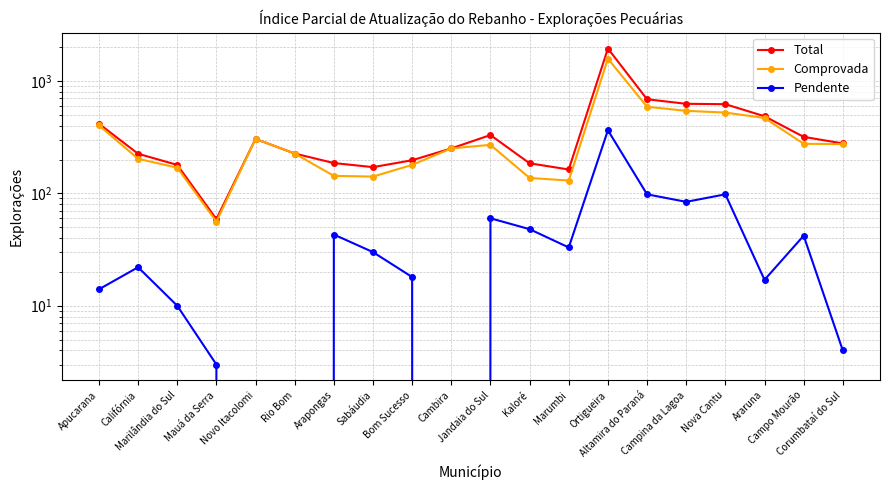

Is the value of Total at Marilândia do Sul greater than the value of Comprovada at Kaloré?

Yes